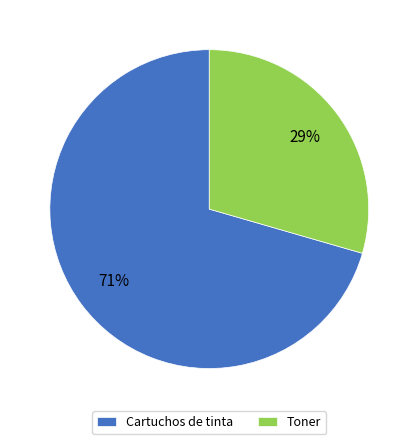

Do Cartuchos de tinta and Toner together represent more than half of the pie?

Yes